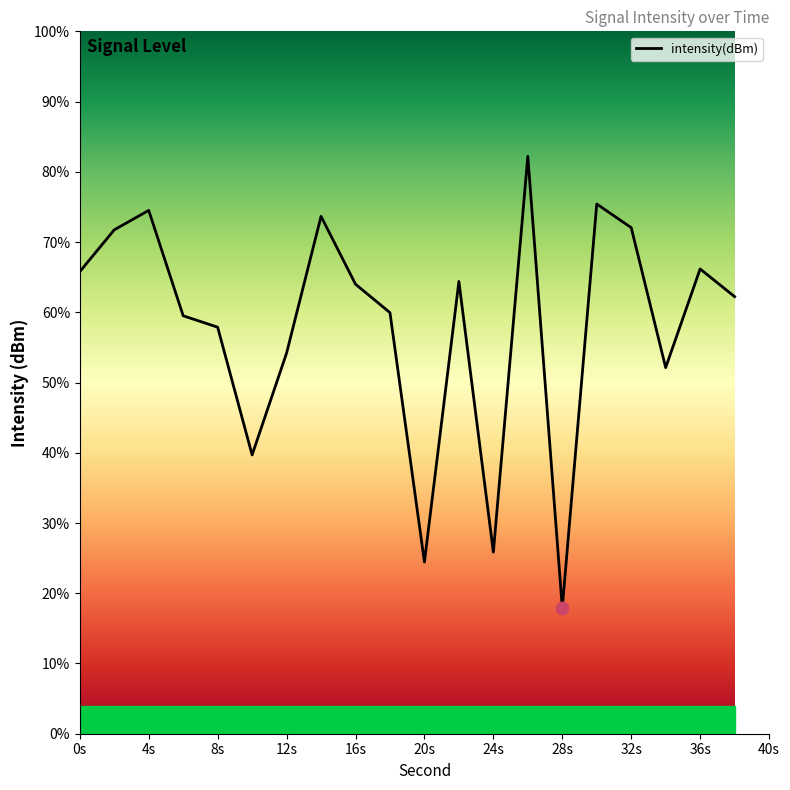

What is the difference between the maximum and minimum values?

64.3